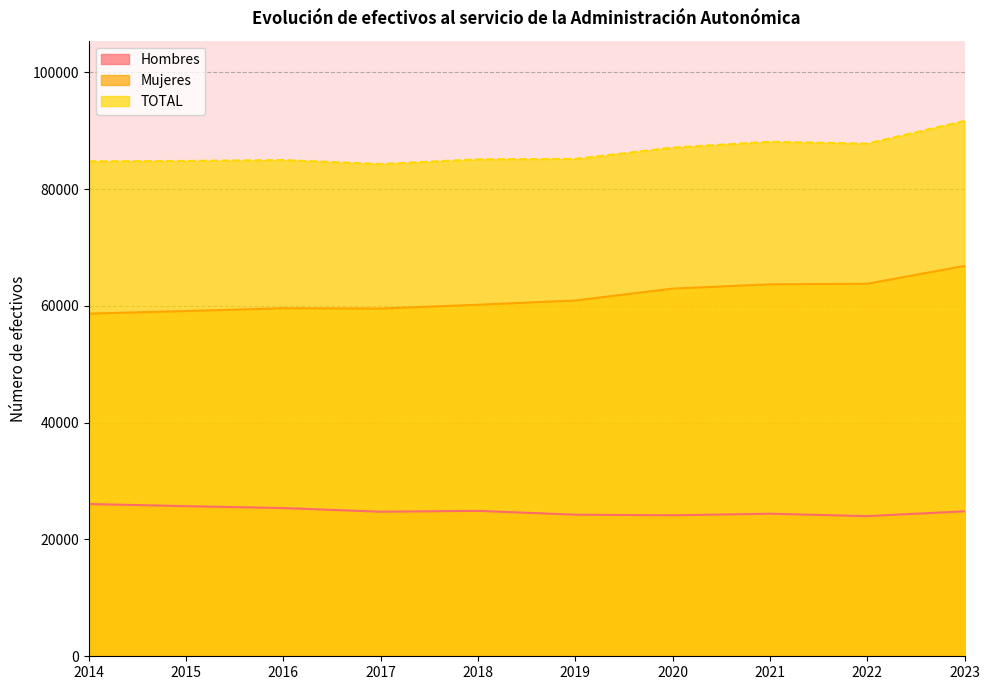

True or false: TOTAL and Mujeres intersect in this chart.

False